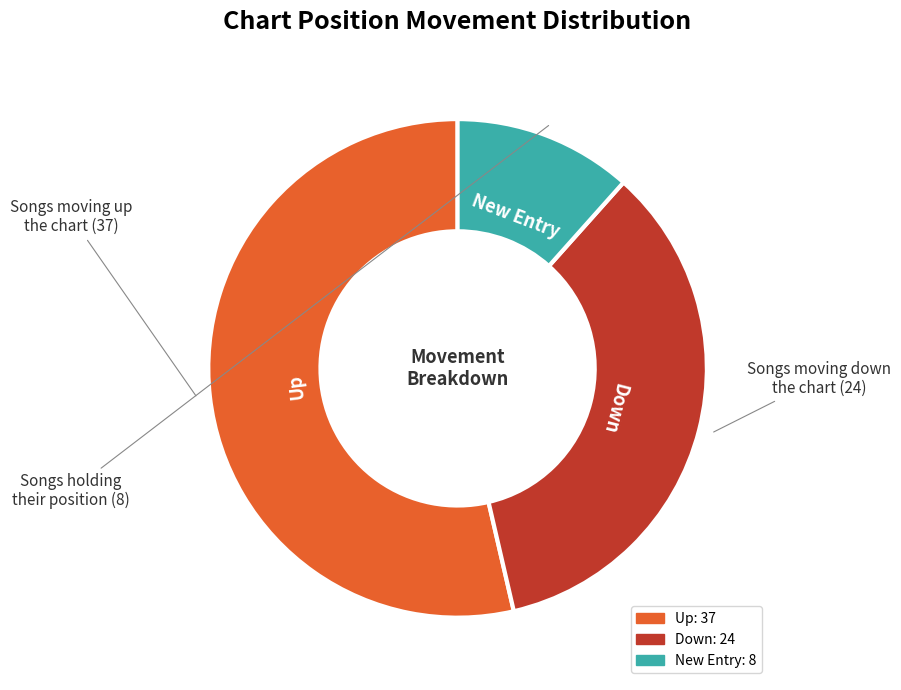

Between Down and Up, which is larger?

Up